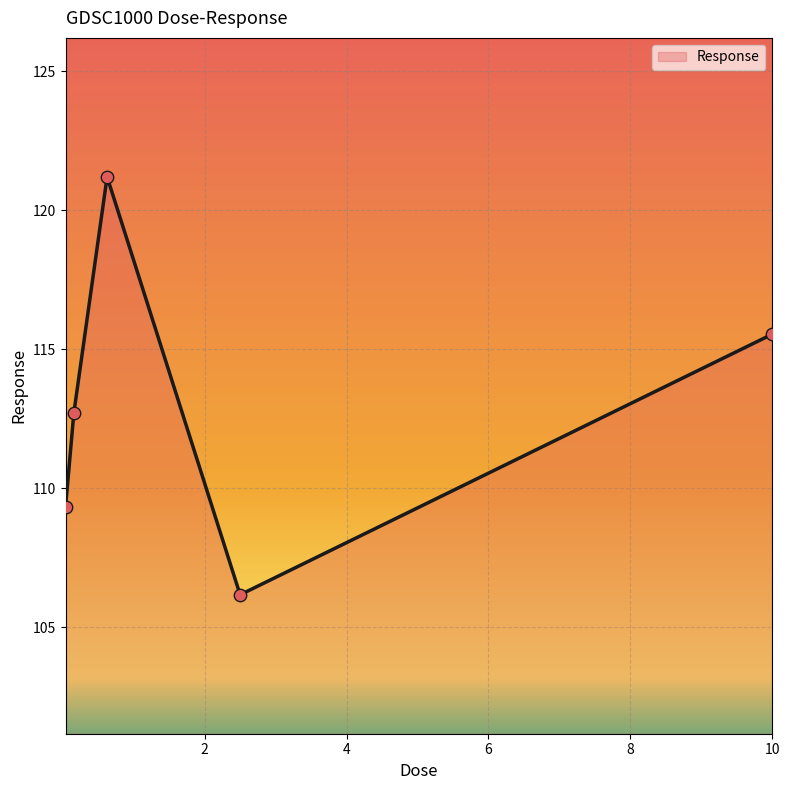

What is the smallest value displayed?

106.2